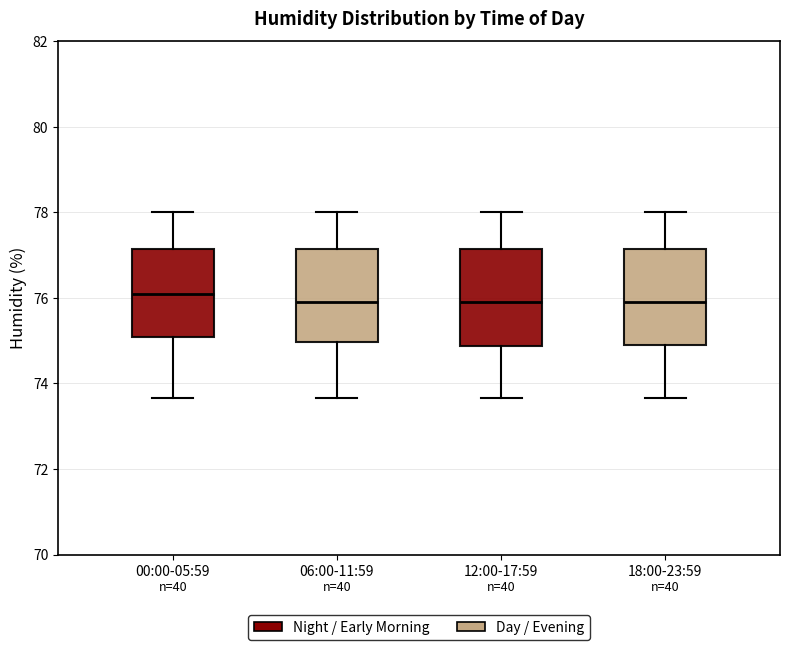

Reading left to right, read every box against the y-axis: the position of its median line, the range the box covers, and the ends of its whiskers. The values are not printed on the chart, so give them approximately, as read against the axis.

00:00-05:59: median 76.2, box 75.0 to 77.2, whiskers 73.6 to 78.0
06:00-11:59: median 76.0, box 75.0 to 77.2, whiskers 73.6 to 78.0
12:00-17:59: median 76.0, box 74.8 to 77.2, whiskers 73.6 to 78.0
18:00-23:59: median 76.0, box 74.8 to 77.2, whiskers 73.6 to 78.0